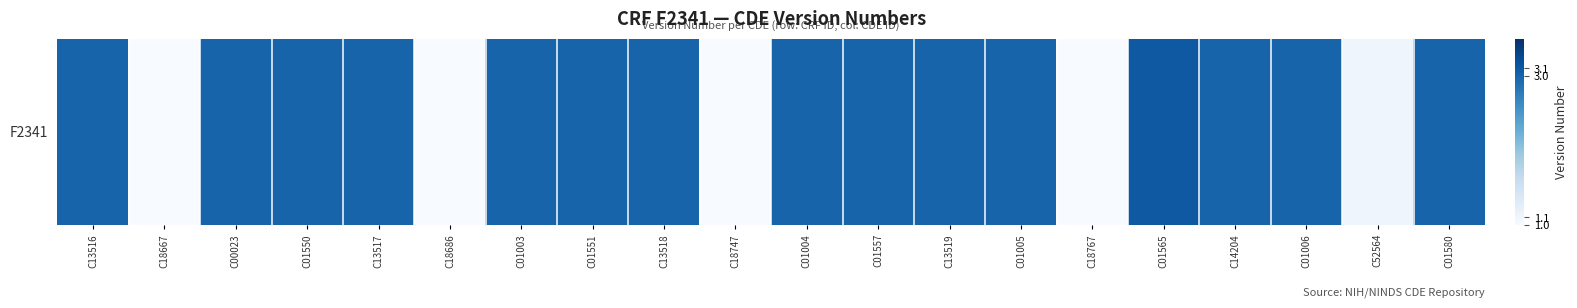

The chart shows a value of 0.5 at C18747. True or false?

False